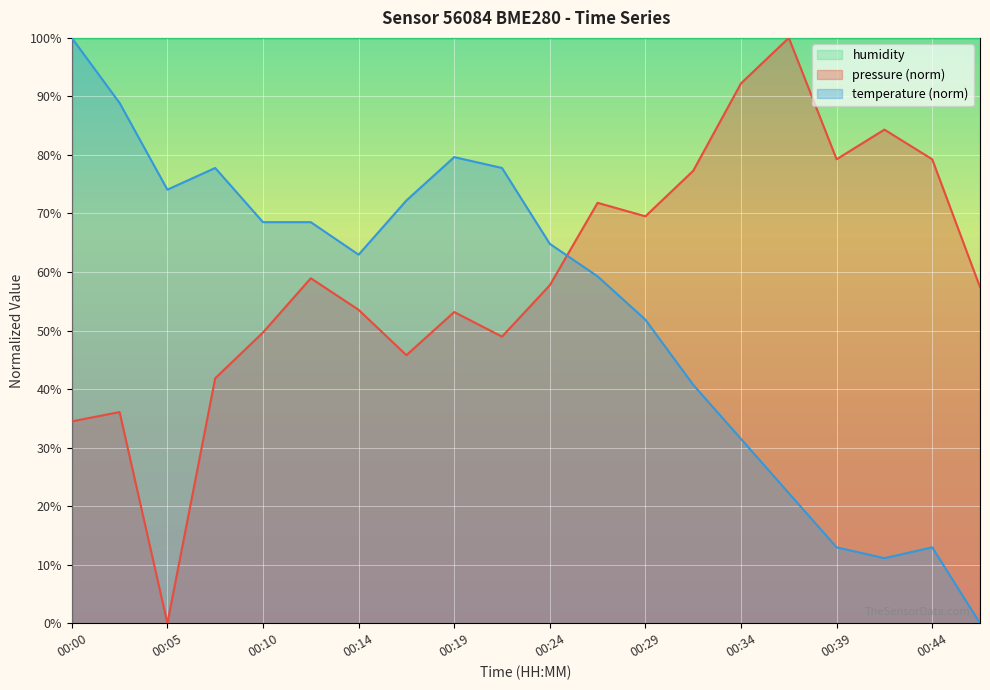

Which series changed the most between 00:10 and 00:29?

pressure (norm)